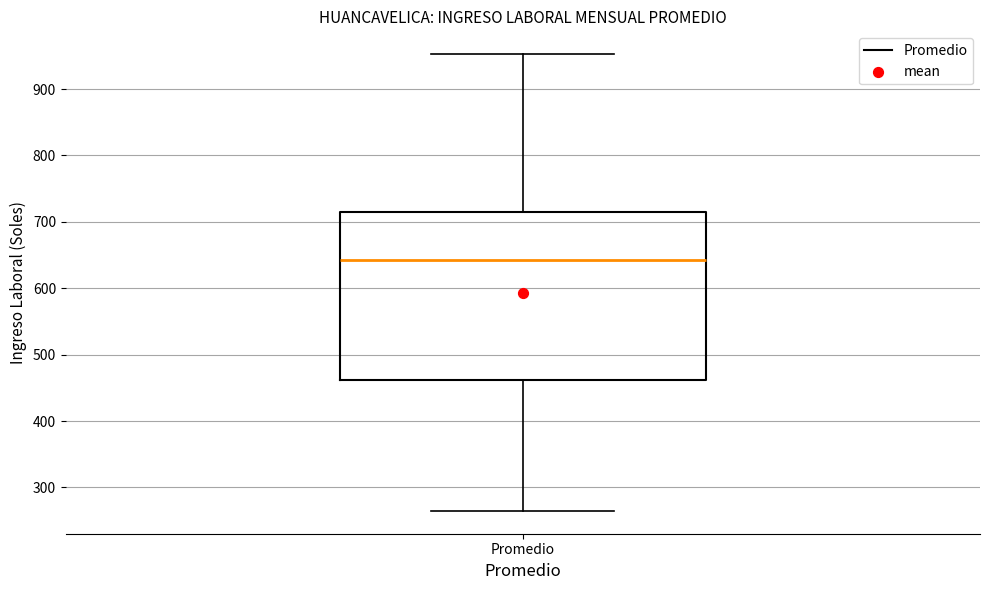

Where is the lower edge of the box for Promedio on the y-axis? The values are not printed on the chart, so give them approximately, as read against the axis.

460